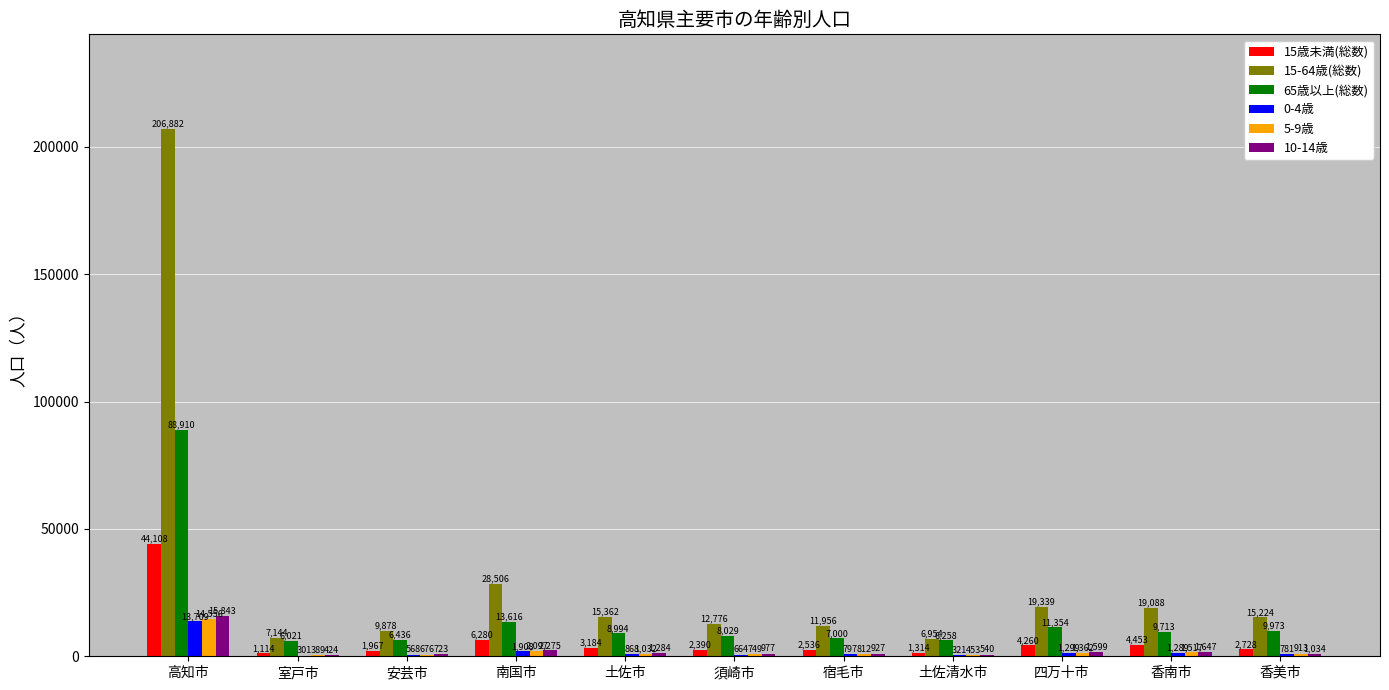

Reading left to right, transcribe all the data shown in this chart.

15歳未満(総数): 高知市=44108	室戸市=1114	安芸市=1967	南国市=6280	土佐市=3184	須崎市=2390	宿毛市=2536	土佐清水市=1314	四万十市=4260	香南市=4453	香美市=2728
15-64歳(総数): 高知市=206882	室戸市=7144	安芸市=9878	南国市=28506	土佐市=15362	須崎市=12776	宿毛市=11956	土佐清水市=6954	四万十市=19339	香南市=19088	香美市=15224
65歳以上(総数): 高知市=88910	室戸市=6021	安芸市=6436	南国市=13616	土佐市=8994	須崎市=8029	宿毛市=7000	土佐清水市=6258	四万十市=11354	香南市=9713	香美市=9973
0-4歳: 高知市=13709	室戸市=301	安芸市=568	南国市=1908	土佐市=868	須崎市=664	宿毛市=797	土佐清水市=321	四万十市=1299	香南市=1289	香美市=781
5-9歳: 高知市=14556	室戸市=389	安芸市=676	南国市=2097	土佐市=1032	須崎市=749	宿毛市=812	土佐清水市=453	四万十市=1362	香南市=1517	香美市=913
10-14歳: 高知市=15843	室戸市=424	安芸市=723	南国市=2275	土佐市=1284	須崎市=977	宿毛市=927	土佐清水市=540	四万十市=1599	香南市=1647	香美市=1034